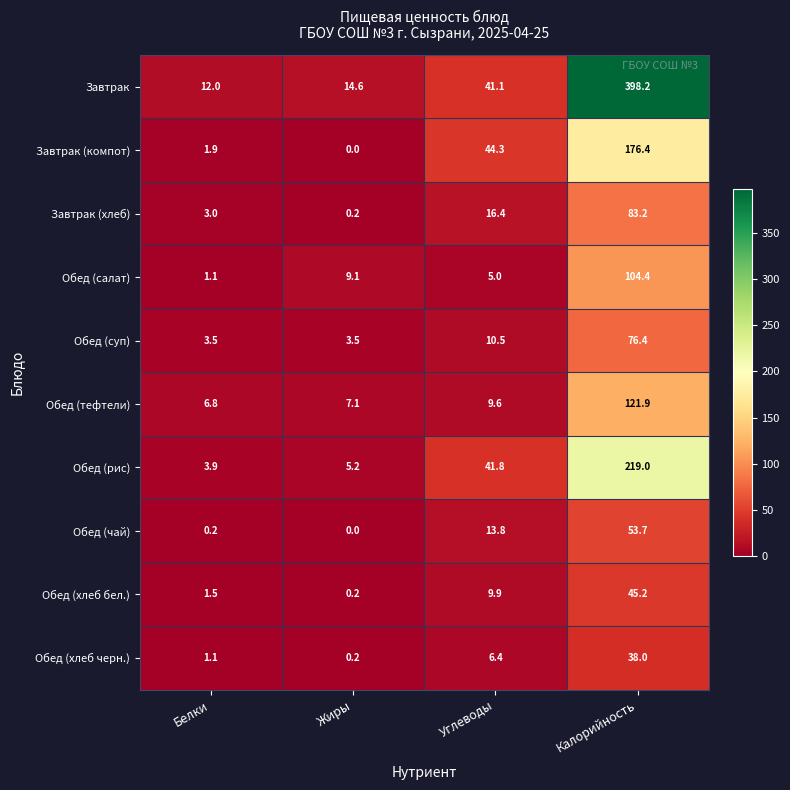

Which series changed the most between Жиры and Калорийность?

Завтрак